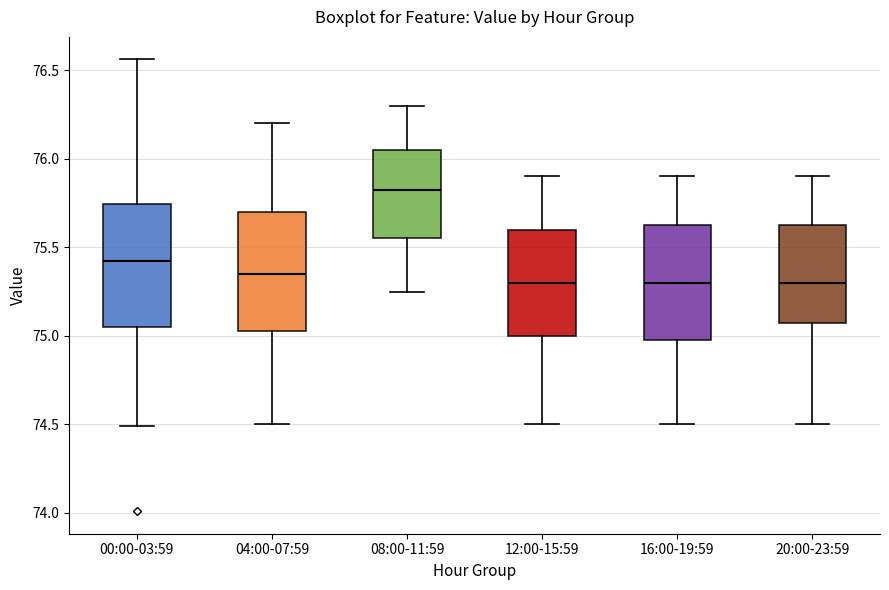

Reading left to right, transcribe this box plot: for each box, give where its median line is, the range the box spans, and where its two whiskers end, as read against the y-axis. The values are not printed on the chart, so give them approximately, as read against the axis.

00:00-03:59: median 75.45, box 75.05 to 75.75, whiskers 74.50 to 76.55
04:00-07:59: median 75.35, box 75.05 to 75.70, whiskers 74.50 to 76.20
08:00-11:59: median 75.85, box 75.55 to 76.05, whiskers 75.25 to 76.30
12:00-15:59: median 75.30, box 75.00 to 75.60, whiskers 74.50 to 75.90
16:00-19:59: median 75.30, box 75.00 to 75.65, whiskers 74.50 to 75.90
20:00-23:59: median 75.30, box 75.10 to 75.65, whiskers 74.50 to 75.90